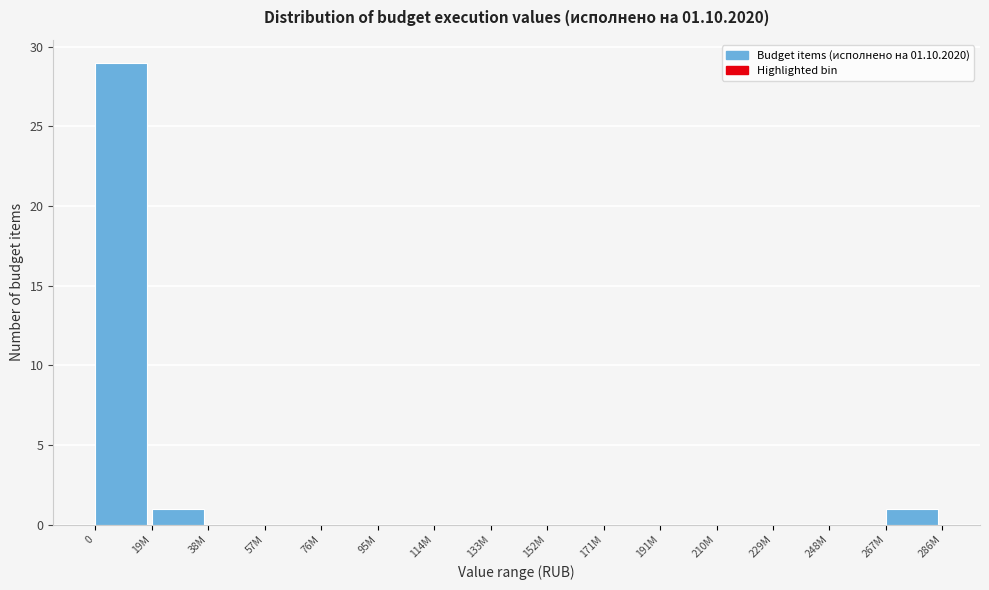

Reading left to right, what are all the values shown in this chart?

0=29	19M=1	38M=0	57M=0	76M=0	95M=0	114M=0	133M=0	152M=0	171M=0	191M=0	210M=0	229M=0	248M=0	267M=1